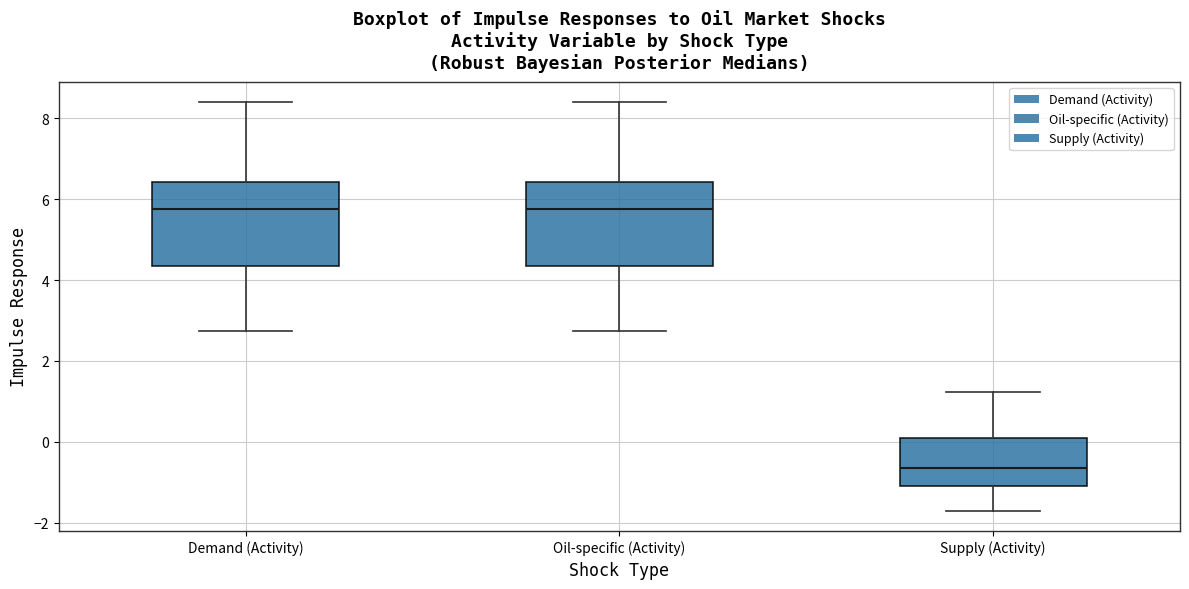

Reading left to right, read every box against the y-axis: the position of its median line, the range the box covers, and the ends of its whiskers. The values are not printed on the chart, so give them approximately, as read against the axis.

Demand (Activity): median 5.8, box 4.4 to 6.4, whiskers 2.8 to 8.4
Oil-specific (Activity): median 5.8, box 4.4 to 6.4, whiskers 2.8 to 8.4
Supply (Activity): median -0.6, box -1.0 to 0.0, whiskers -1.8 to 1.2